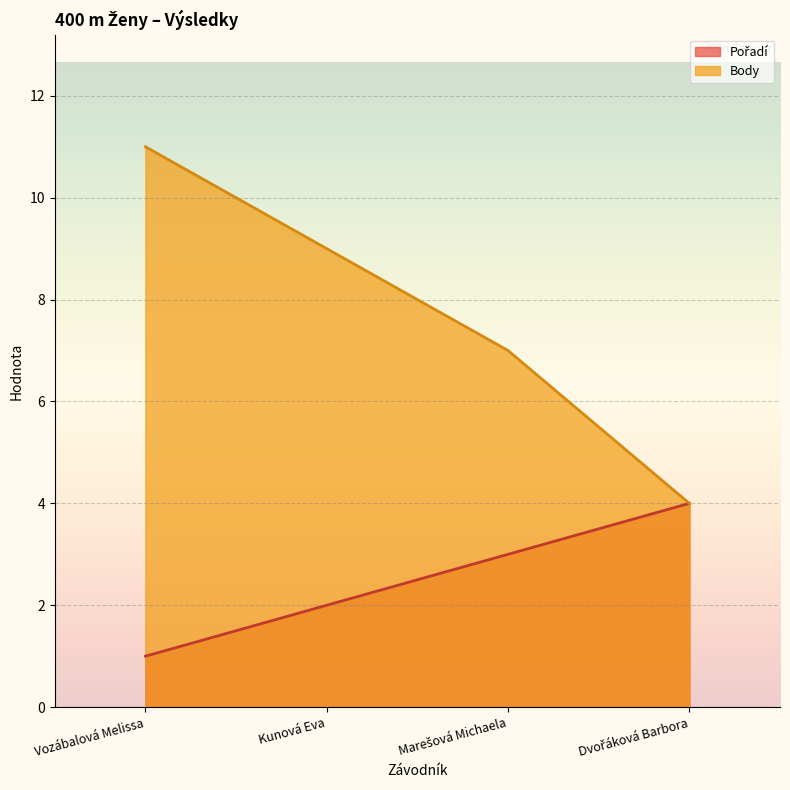

What is the difference between the Pořadí values at Dvořáková Barbora and Vozábalová Melissa?

3